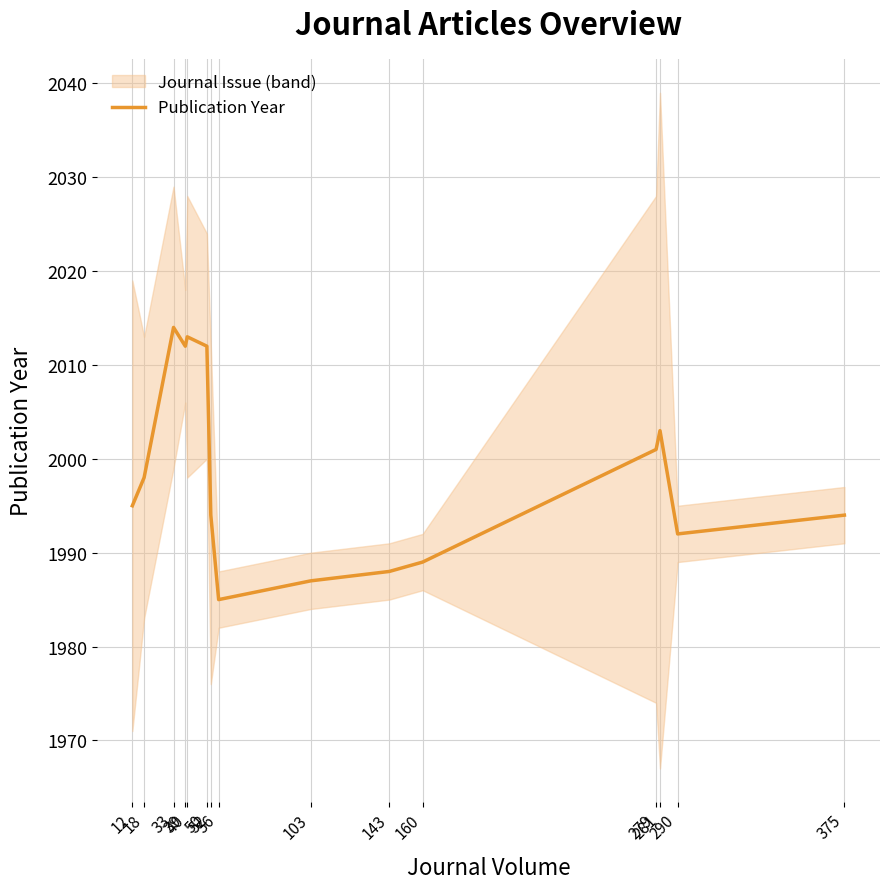

Which label corresponds to the largest value in the chart?

33